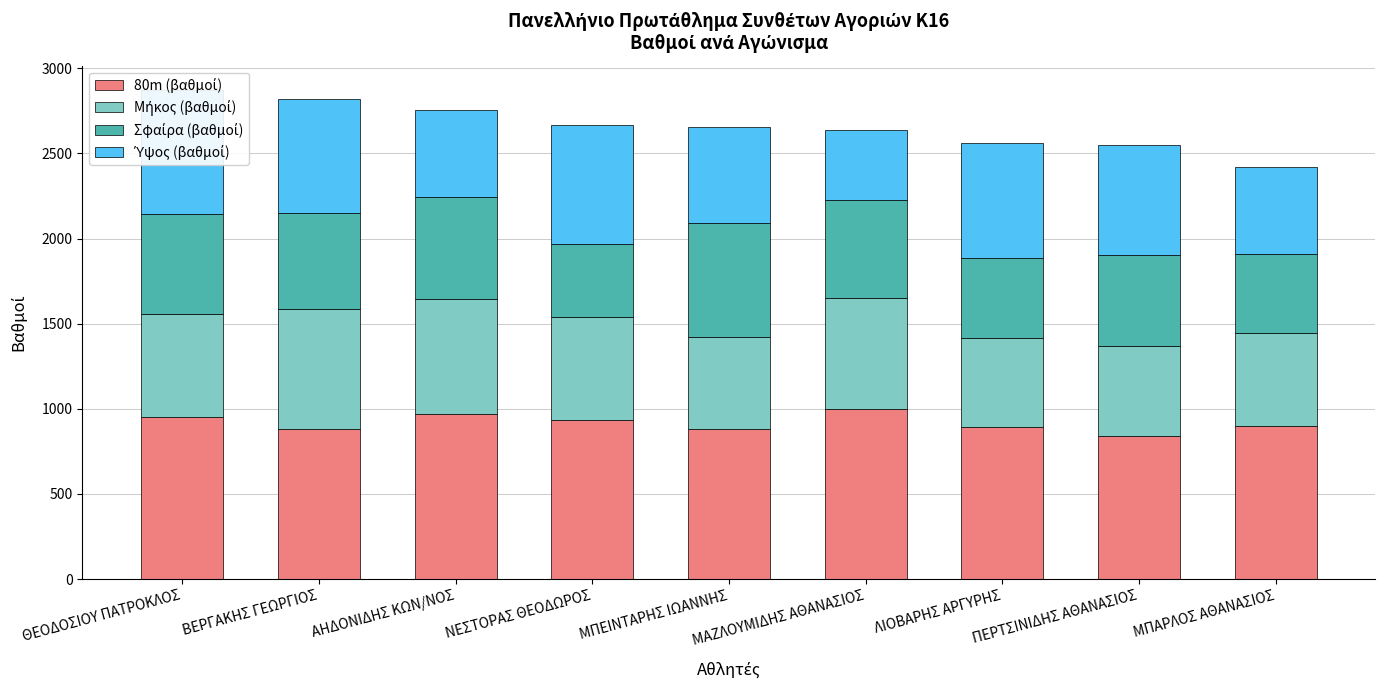

How many bars are there in total?

36